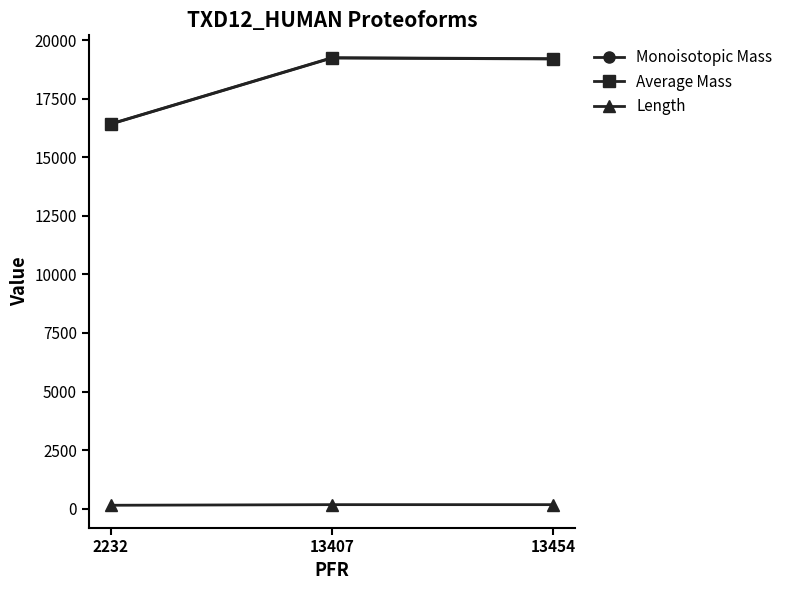

What is the minimum value for Length?

146.0